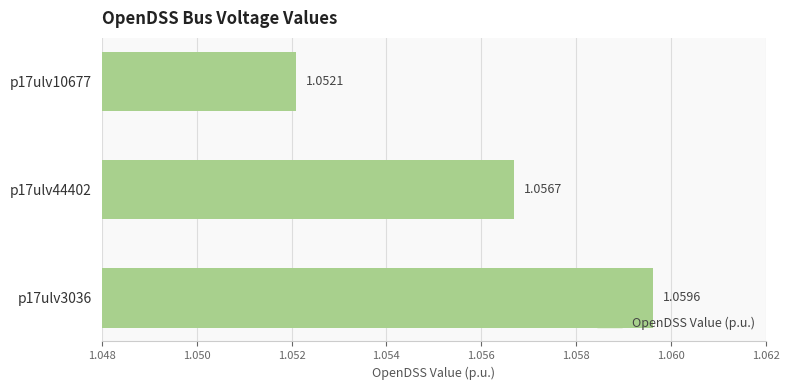

What is the sum of all values?

3.2